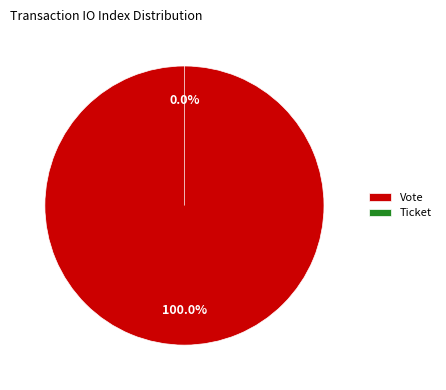

How much of the chart is everything except Ticket?

100.0%